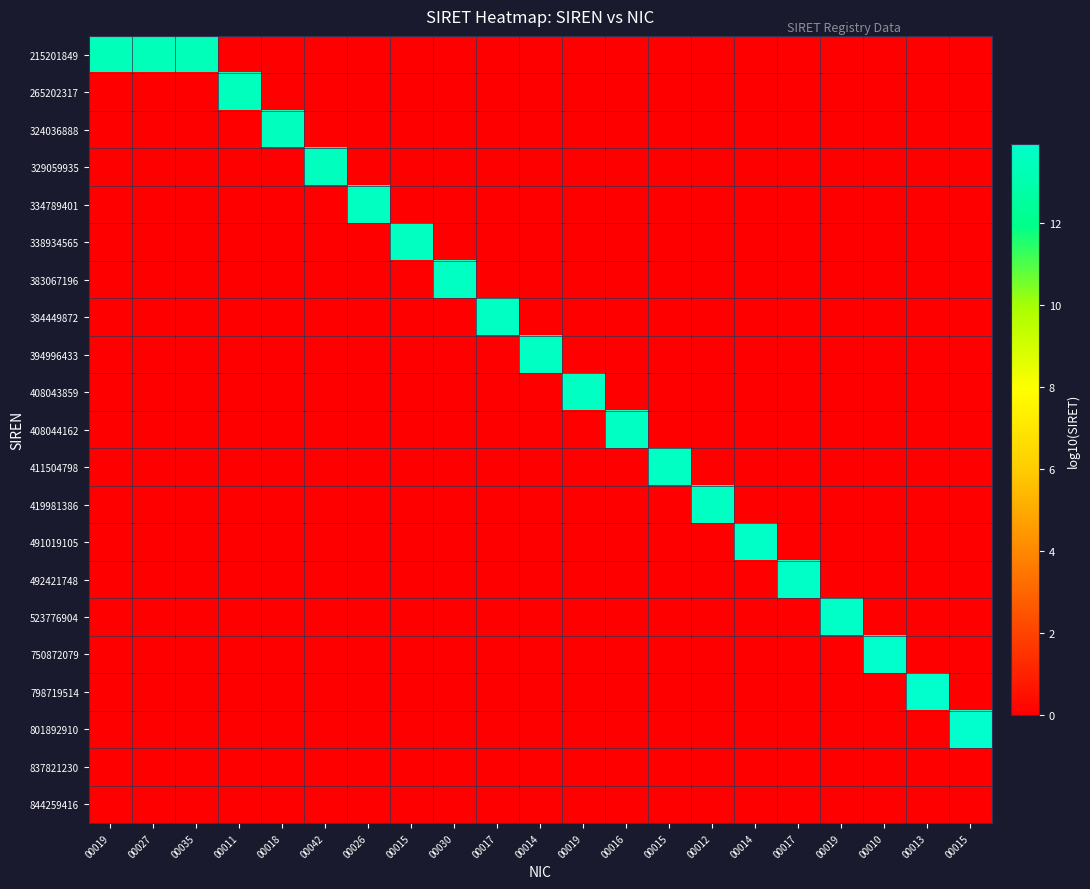

Count the number of data series in this chart.

21